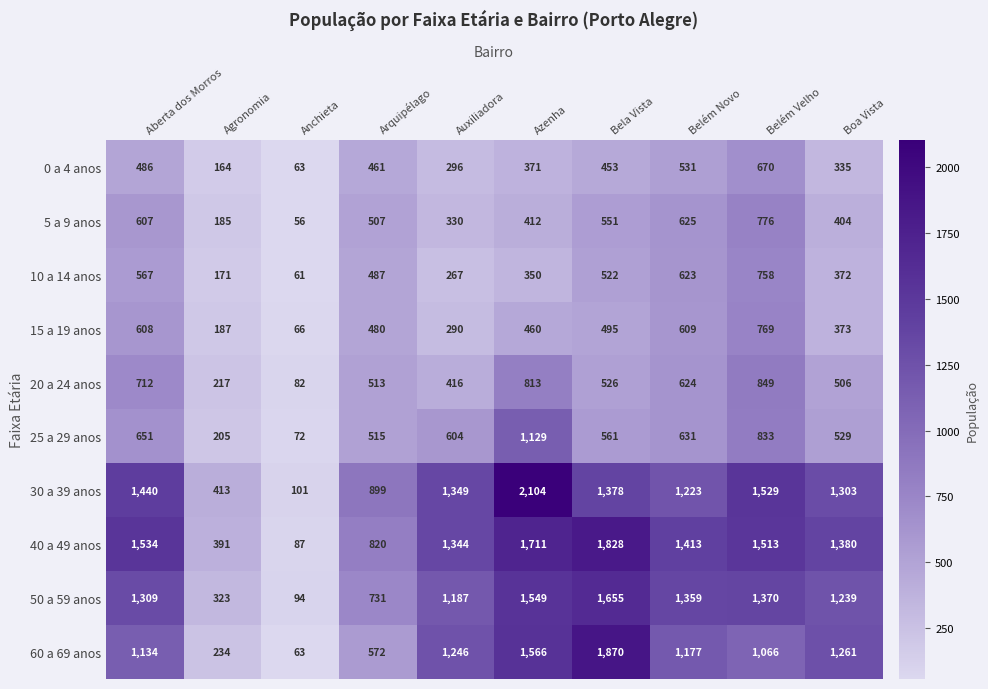

At which category is the sum across all series the highest?

Azenha